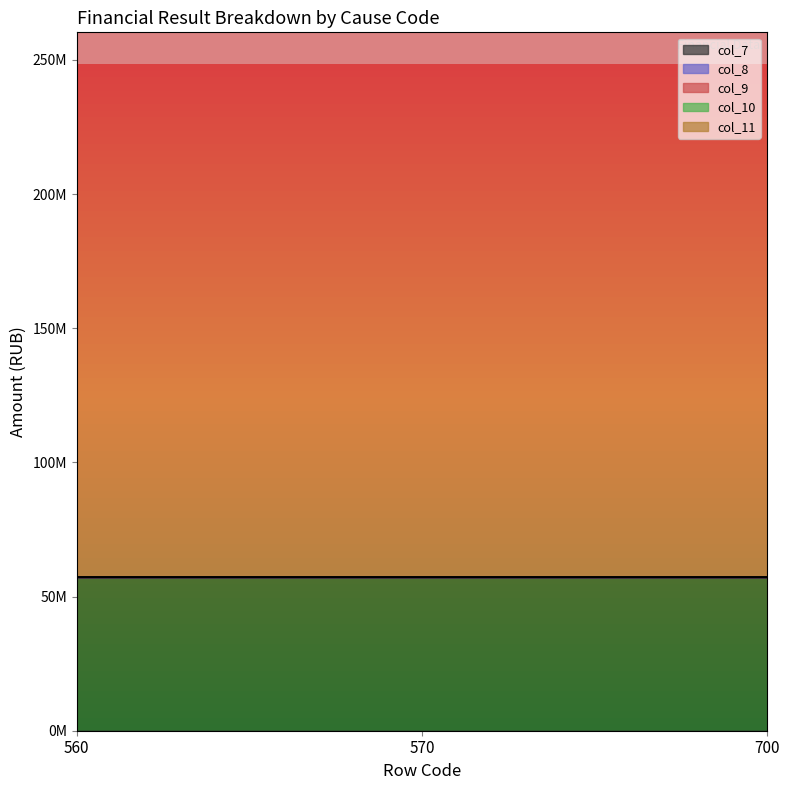

How many categories are shown in the chart?

3